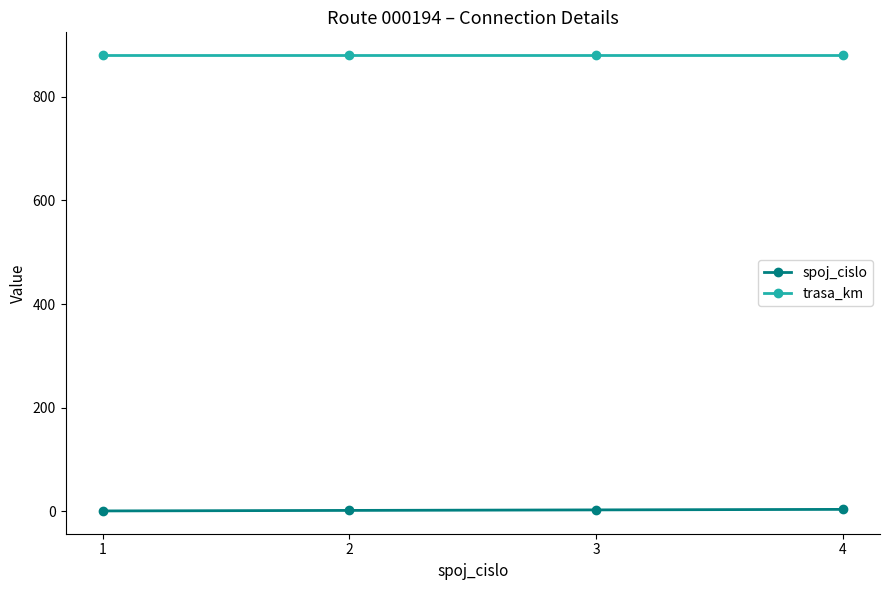

True or false: trasa_km and spoj_cislo cross at least once.

False